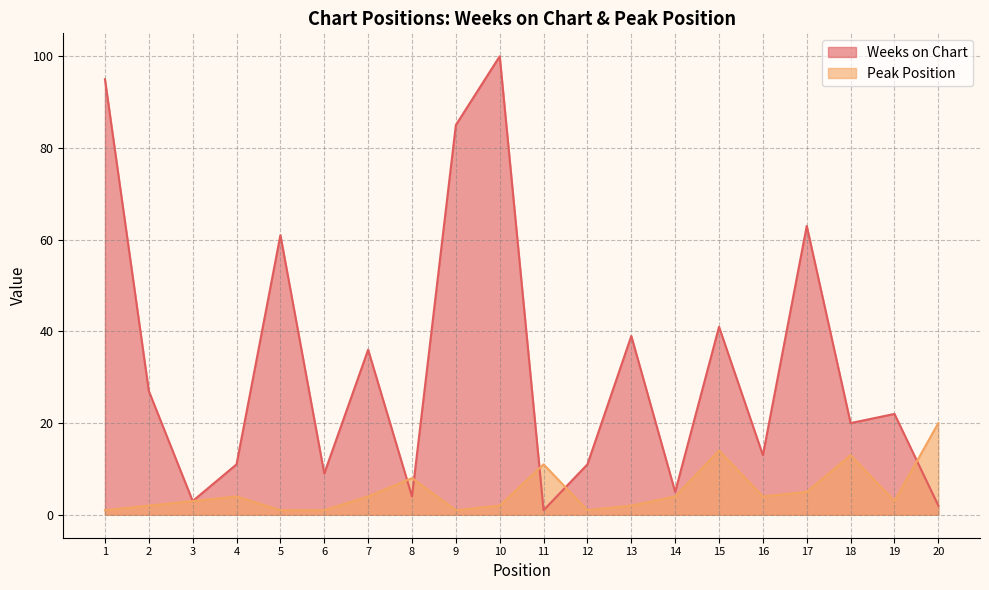

Reading left to right, list all the values displayed in this chart.

Weeks on Chart: 1=95	2=27	3=3	4=11	5=61	6=9	7=36	8=4	9=85	10=100	11=1	12=11	13=39	14=5	15=41	16=13	17=63	18=20	19=22	20=2
Peak Position: 1=1	2=2	3=3	4=4	5=1	6=1	7=4	8=8	9=1	10=2	11=11	12=1	13=2	14=4	15=14	16=4	17=5	18=13	19=3	20=20